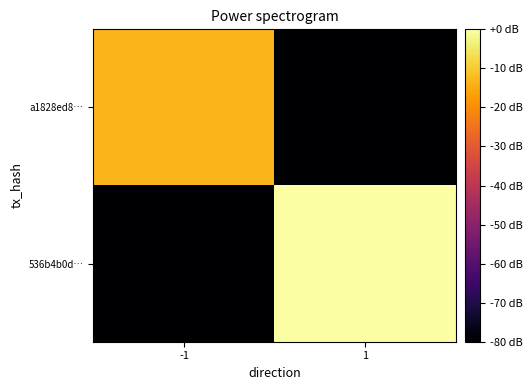

At 1, list the series in order from smallest to largest.

a1828ed8…, 536b4b0d…